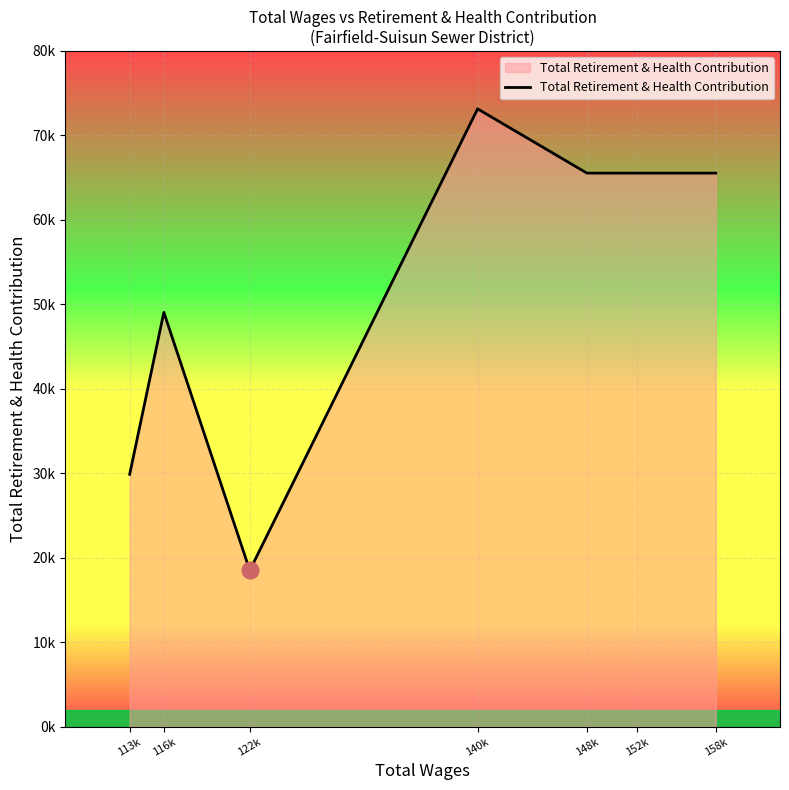

Is this an area chart (filled region under the line)?

Yes